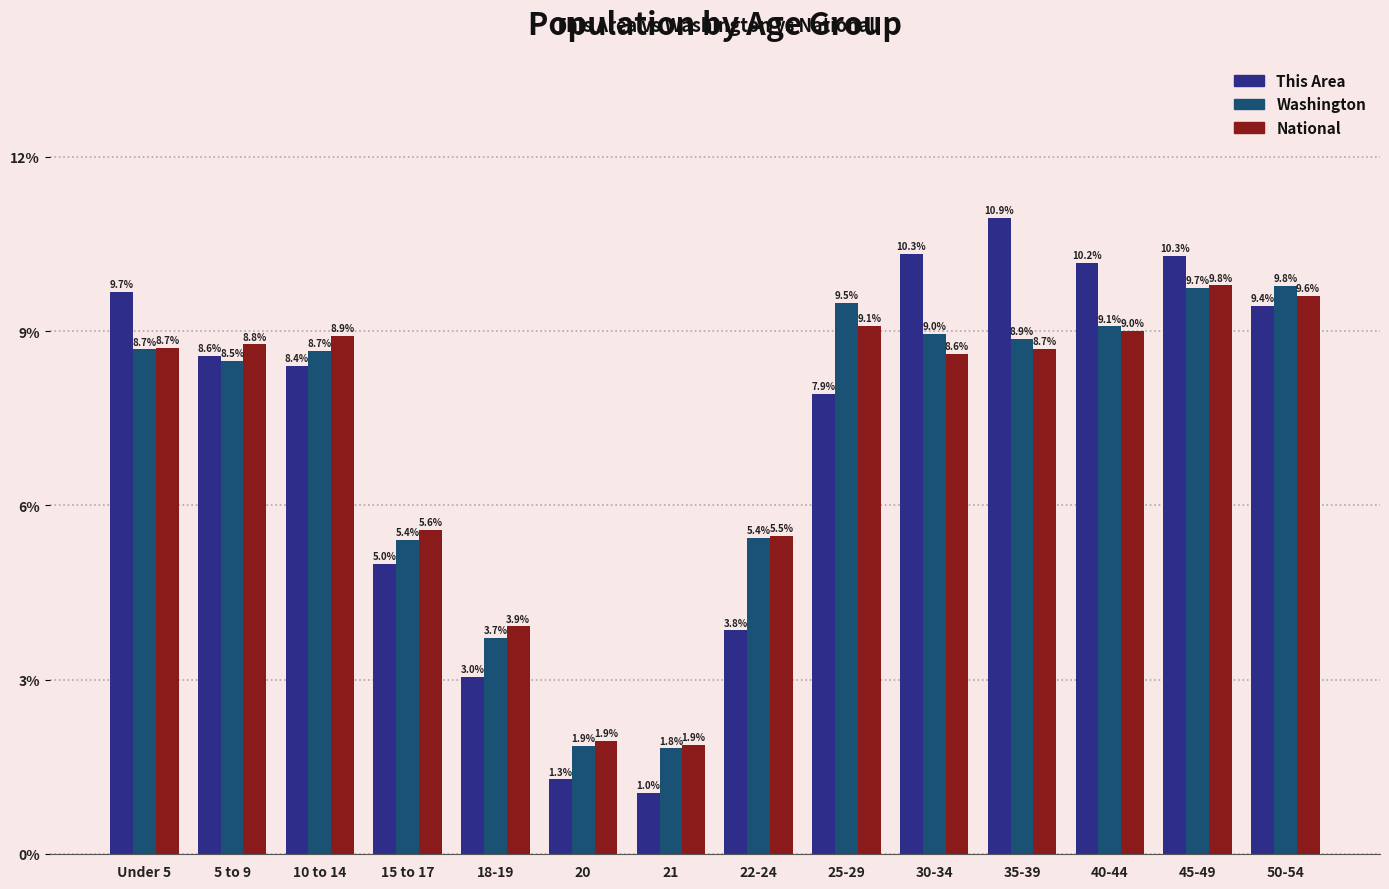

Which category has the lowest value across all series?

21